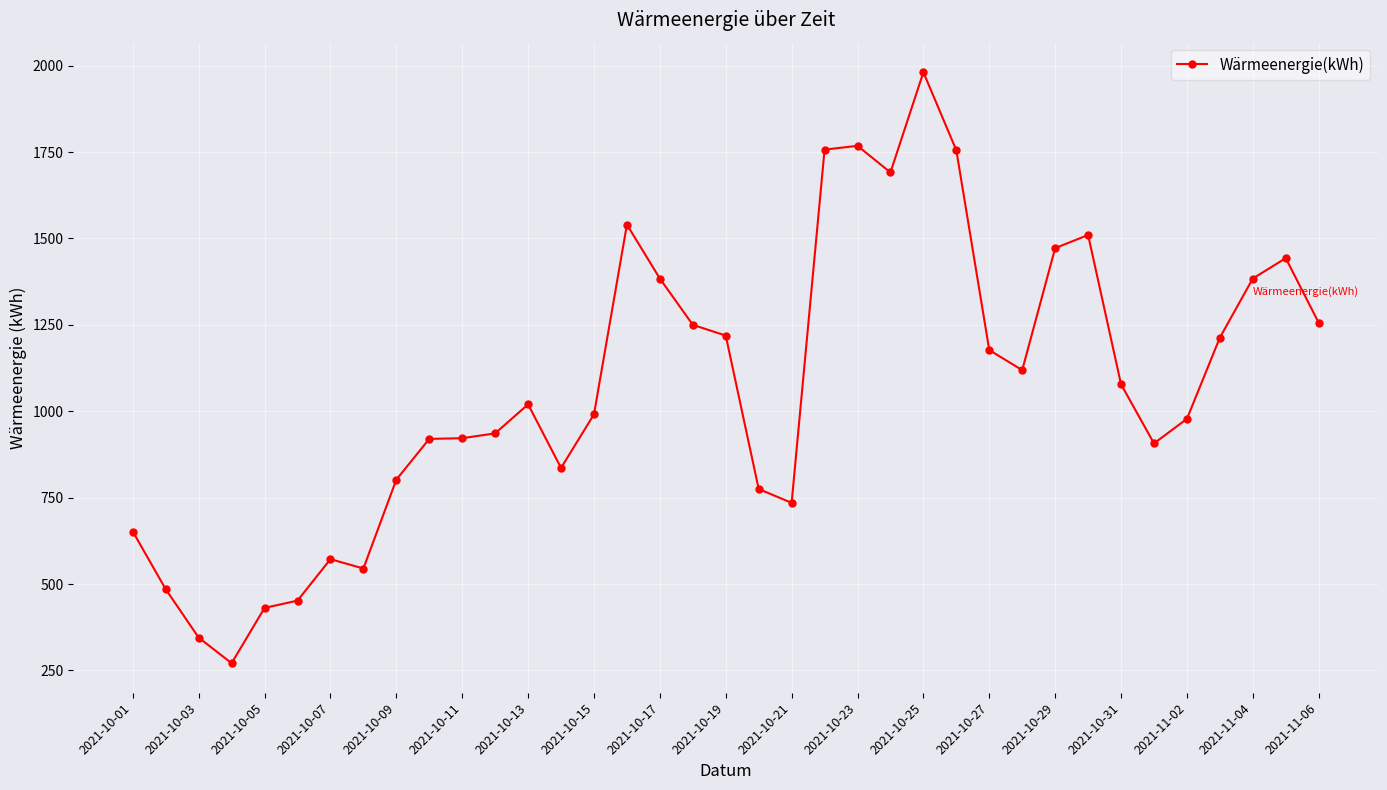

What is the smallest value displayed?

271